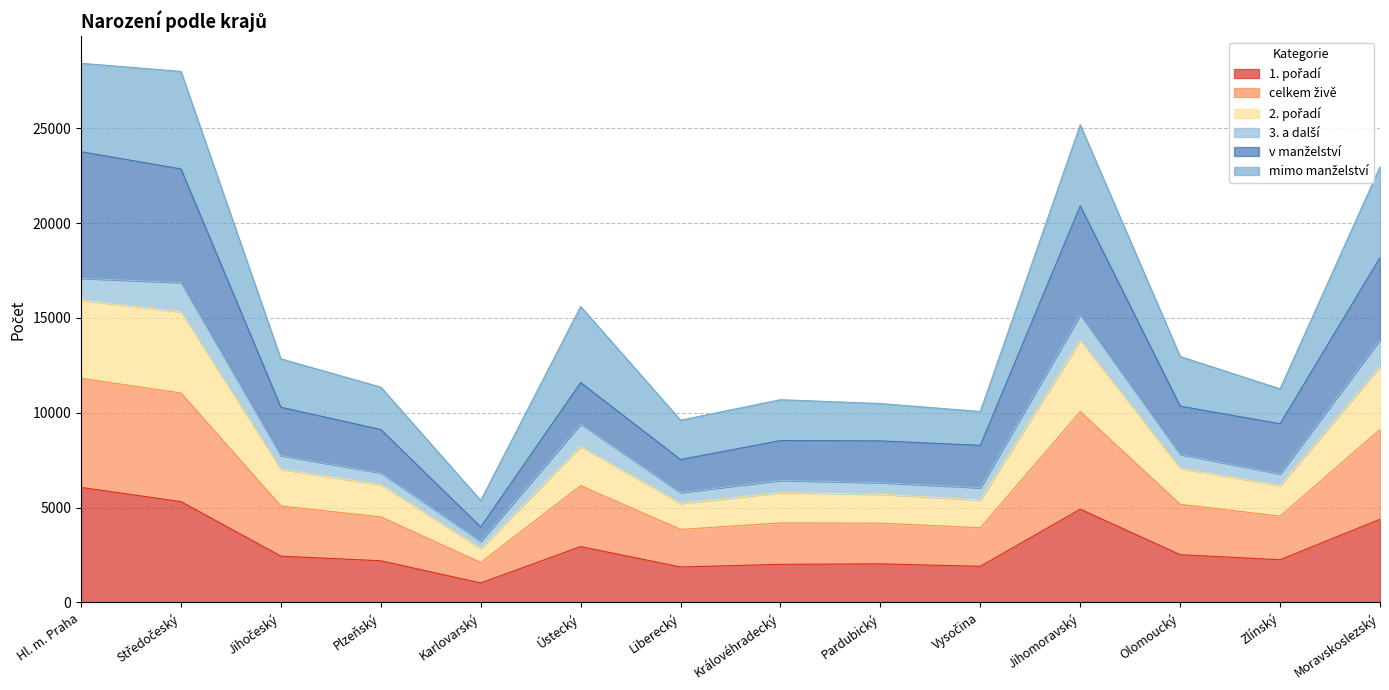

True or false: 1. pořadí and v manželství cross at least once.

False